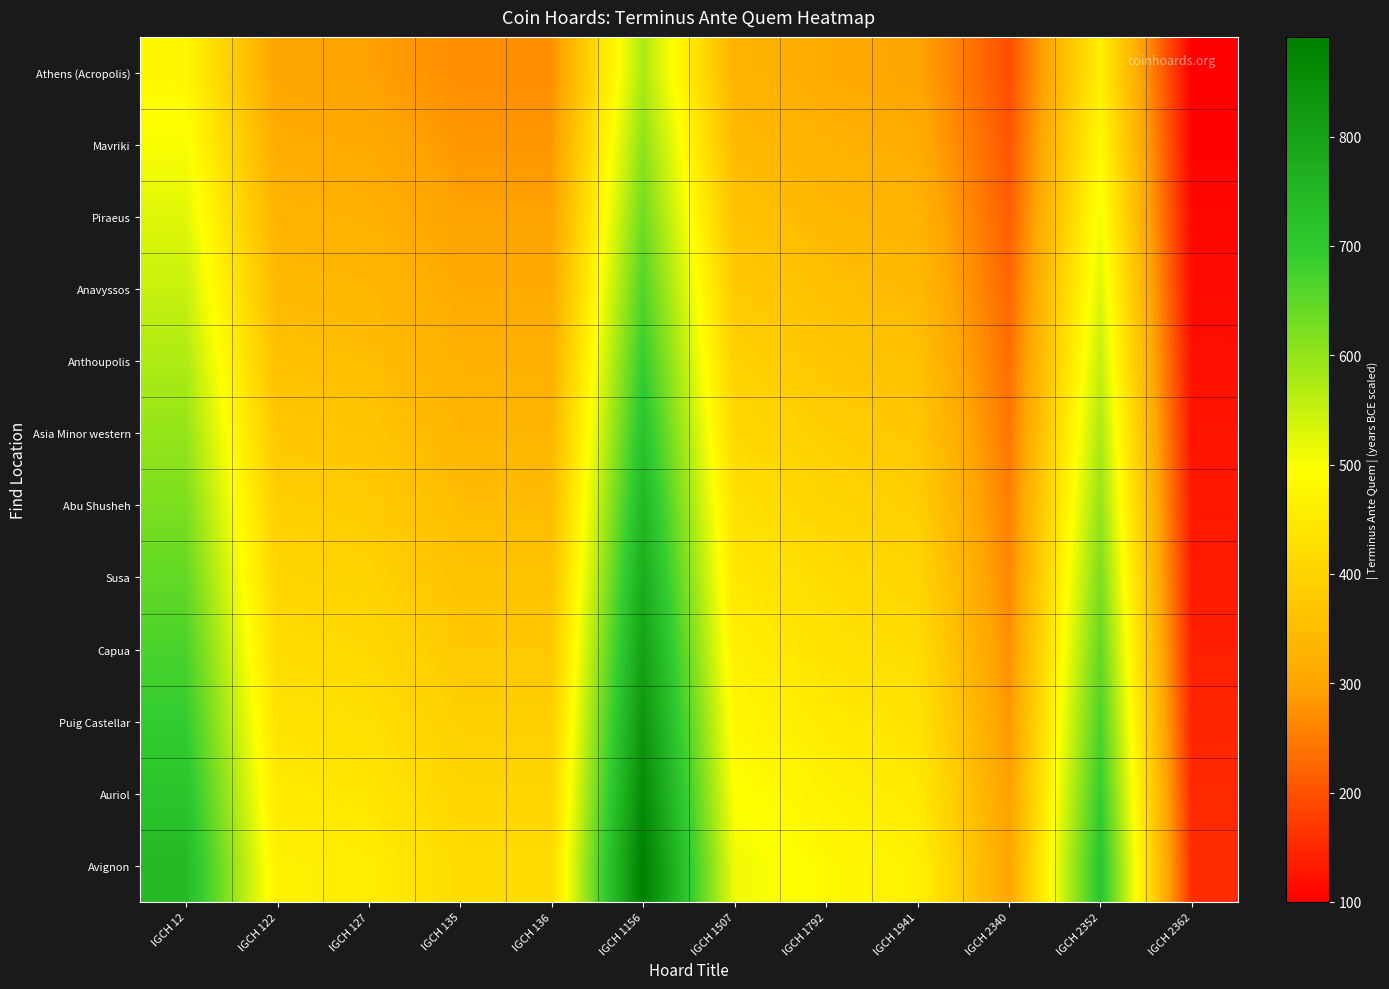

Reading right to left, list all the values displayed in this chart.

Athens (Acropolis): IGCH 2362=100.0	IGCH 2352=460.0	IGCH 2340=195.0	IGCH 1941=300.0	IGCH 1792=311.0	IGCH 1507=330.0	IGCH 1156=575.0	IGCH 136=270.0	IGCH 135=270.0	IGCH 127=295.0	IGCH 122=300.0	IGCH 12=478.0
Mavriki: IGCH 2362=105.0	IGCH 2352=483.0	IGCH 2340=204.8	IGCH 1941=315.0	IGCH 1792=326.6	IGCH 1507=346.5	IGCH 1156=603.8	IGCH 136=283.5	IGCH 135=283.5	IGCH 127=309.8	IGCH 122=315.0	IGCH 12=501.9
Piraeus: IGCH 2362=110.0	IGCH 2352=506.0	IGCH 2340=214.5	IGCH 1941=330.0	IGCH 1792=342.1	IGCH 1507=363.0	IGCH 1156=632.5	IGCH 136=297.0	IGCH 135=297.0	IGCH 127=324.5	IGCH 122=330.0	IGCH 12=525.8
Anavyssos: IGCH 2362=115.0	IGCH 2352=529.0	IGCH 2340=224.2	IGCH 1941=345.0	IGCH 1792=357.6	IGCH 1507=379.5	IGCH 1156=661.2	IGCH 136=310.5	IGCH 135=310.5	IGCH 127=339.2	IGCH 122=345.0	IGCH 12=549.7
Anthoupolis: IGCH 2362=120.0	IGCH 2352=552.0	IGCH 2340=234.0	IGCH 1941=360.0	IGCH 1792=373.2	IGCH 1507=396.0	IGCH 1156=690.0	IGCH 136=324.0	IGCH 135=324.0	IGCH 127=354.0	IGCH 122=360.0	IGCH 12=573.6
Asia Minor western: IGCH 2362=125.0	IGCH 2352=575.0	IGCH 2340=243.8	IGCH 1941=375.0	IGCH 1792=388.8	IGCH 1507=412.5	IGCH 1156=718.8	IGCH 136=337.5	IGCH 135=337.5	IGCH 127=368.8	IGCH 122=375.0	IGCH 12=597.5
Abu Shusheh: IGCH 2362=130.0	IGCH 2352=598.0	IGCH 2340=253.5	IGCH 1941=390.0	IGCH 1792=404.3	IGCH 1507=429.0	IGCH 1156=747.5	IGCH 136=351.0	IGCH 135=351.0	IGCH 127=383.5	IGCH 122=390.0	IGCH 12=621.4
Susa: IGCH 2362=135.0	IGCH 2352=621.0	IGCH 2340=263.2	IGCH 1941=405.0	IGCH 1792=419.9	IGCH 1507=445.5	IGCH 1156=776.2	IGCH 136=364.5	IGCH 135=364.5	IGCH 127=398.2	IGCH 122=405.0	IGCH 12=645.3
Capua: IGCH 2362=140.0	IGCH 2352=644.0	IGCH 2340=273.0	IGCH 1941=420.0	IGCH 1792=435.4	IGCH 1507=462.0	IGCH 1156=805.0	IGCH 136=378.0	IGCH 135=378.0	IGCH 127=413.0	IGCH 122=420.0	IGCH 12=669.2
Puig Castellar: IGCH 2362=145.0	IGCH 2352=667.0	IGCH 2340=282.8	IGCH 1941=435.0	IGCH 1792=450.9	IGCH 1507=478.5	IGCH 1156=833.8	IGCH 136=391.5	IGCH 135=391.5	IGCH 127=427.8	IGCH 122=435.0	IGCH 12=693.1
Auriol: IGCH 2362=150.0	IGCH 2352=690.0	IGCH 2340=292.5	IGCH 1941=450.0	IGCH 1792=466.5	IGCH 1507=495.0	IGCH 1156=862.5	IGCH 136=405.0	IGCH 135=405.0	IGCH 127=442.5	IGCH 122=450.0	IGCH 12=717.0
Avignon: IGCH 2362=155.0	IGCH 2352=713.0	IGCH 2340=302.2	IGCH 1941=465.0	IGCH 1792=482.1	IGCH 1507=511.5	IGCH 1156=891.2	IGCH 136=418.5	IGCH 135=418.5	IGCH 127=457.2	IGCH 122=465.0	IGCH 12=740.9